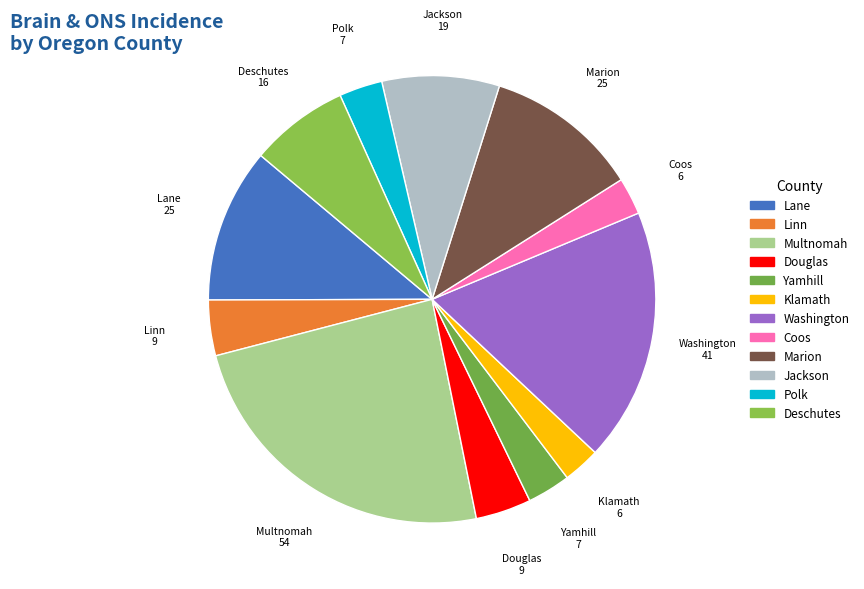

Count the number of slices in the pie.

12